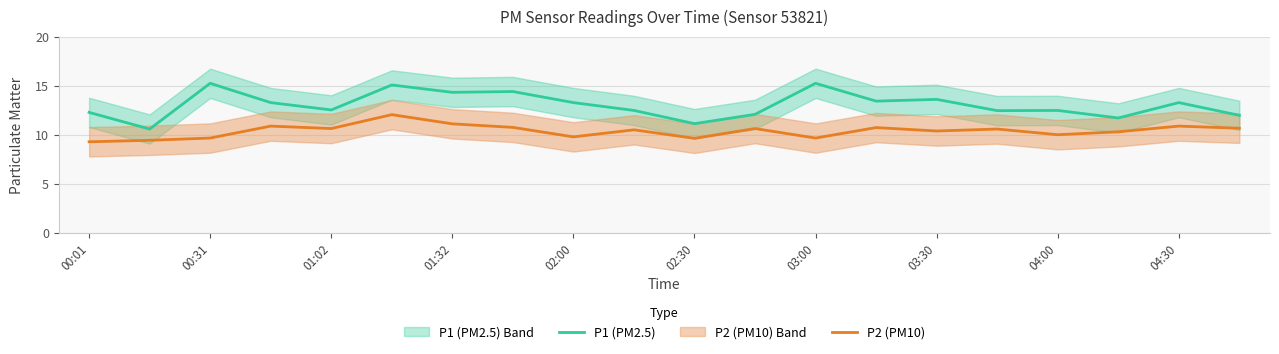

True or false: P1 (PM2.5) and P2 (PM10) cross at least once.

False